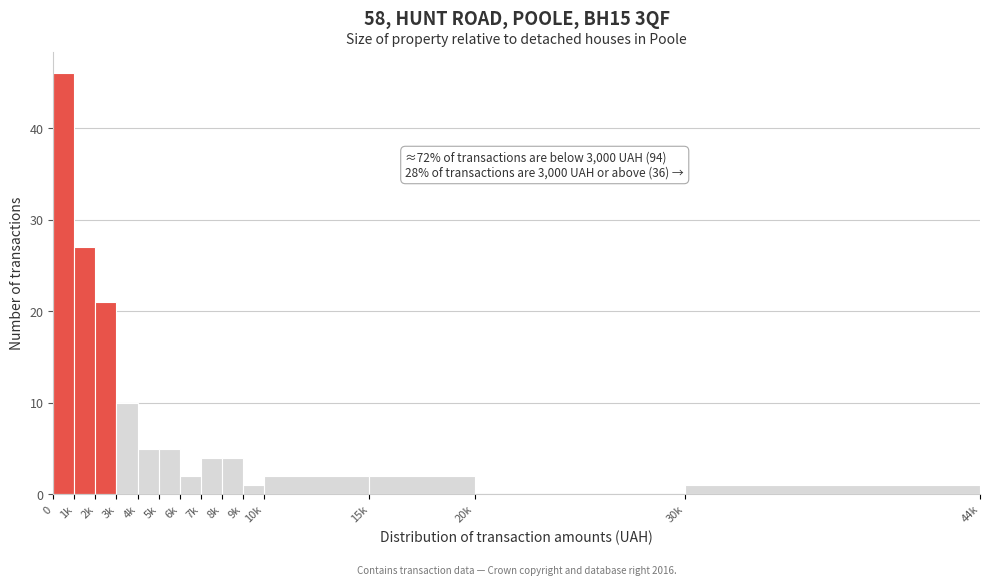

Reading right to left, extract all data points from this chart.

30k=1	20k=0	15k=2	10k=2	9k=1	8k=4	7k=4	6k=2	5k=5	4k=5	3k=10	2k=21	1k=27	0=46